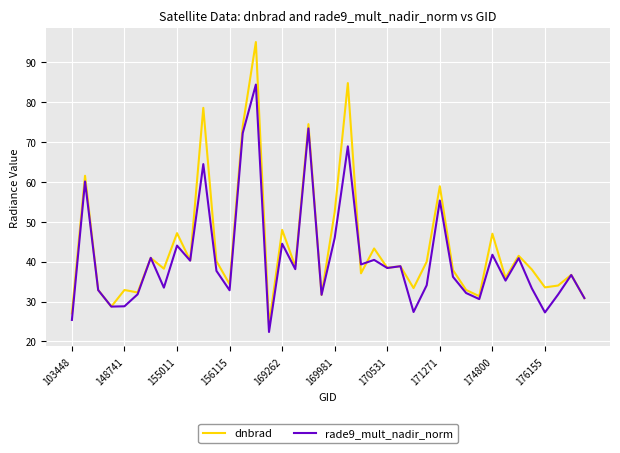

Which series has the widest spread of values?

dnbrad